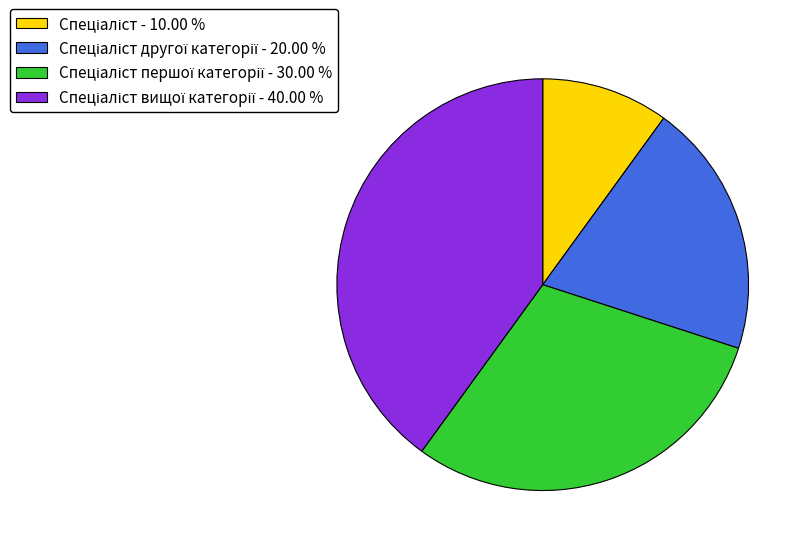

Is there a majority slice in this chart?

No